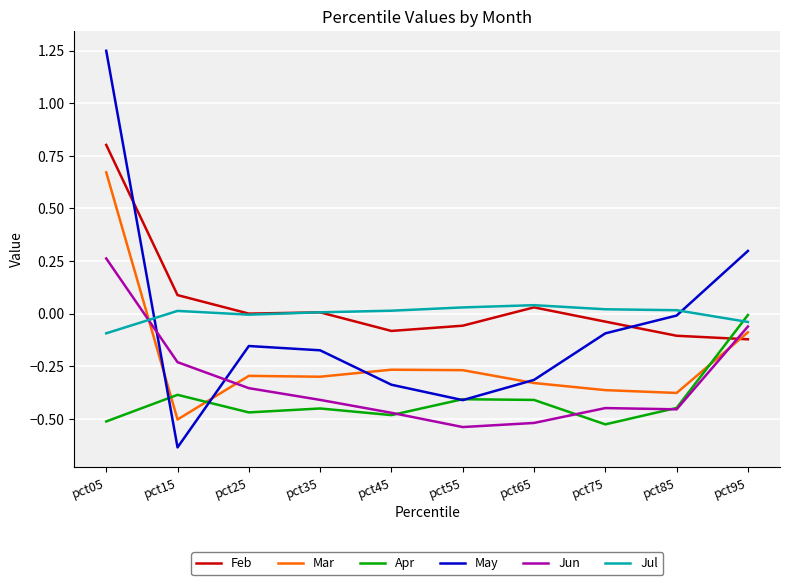

Which series has the largest range (max minus min)?

May